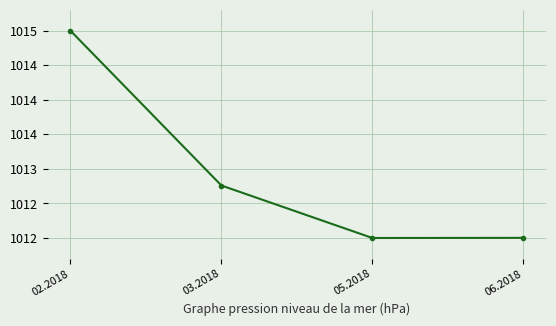

What is the label of the 2nd point from the left?

03.2018